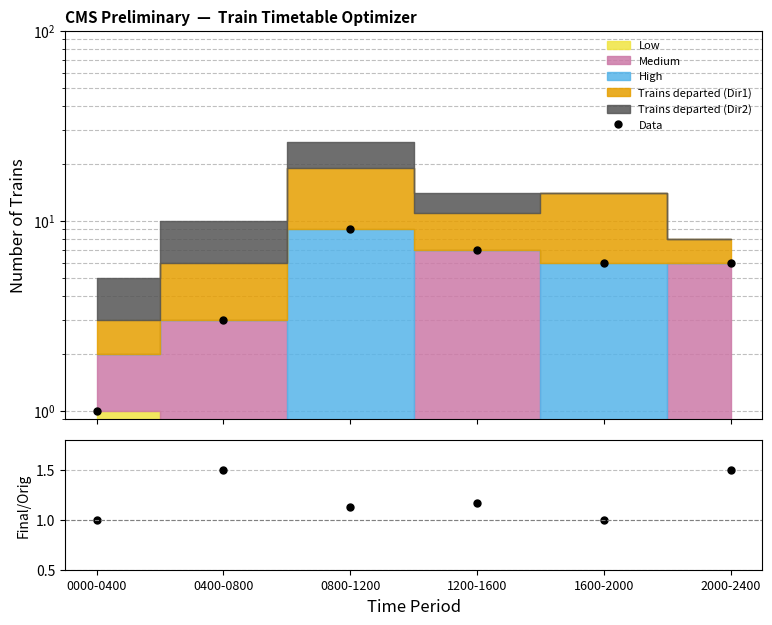

What is the difference between the Final/Original values at 0800-1200 and 0400-0800?

0.4